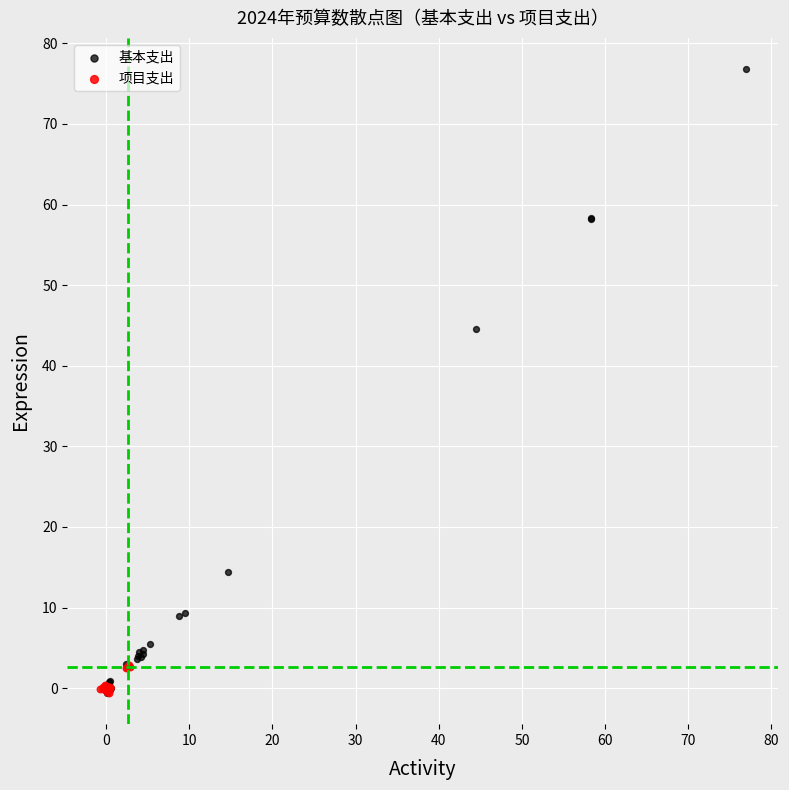

What are all the series names shown in the legend?

基本支出, 项目支出